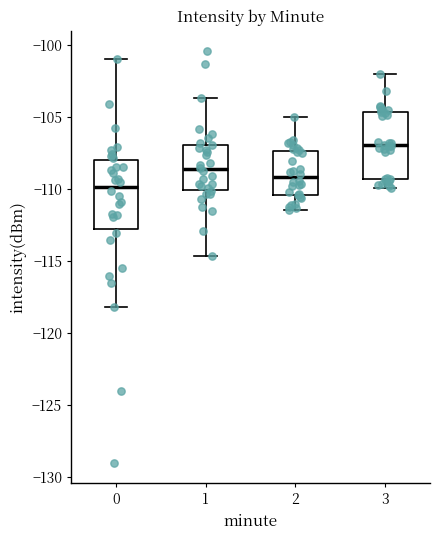

Where is the upper edge of the box at x = 2 on the y-axis? The values are not printed on the chart, so give them approximately, as read against the axis.

-107.5